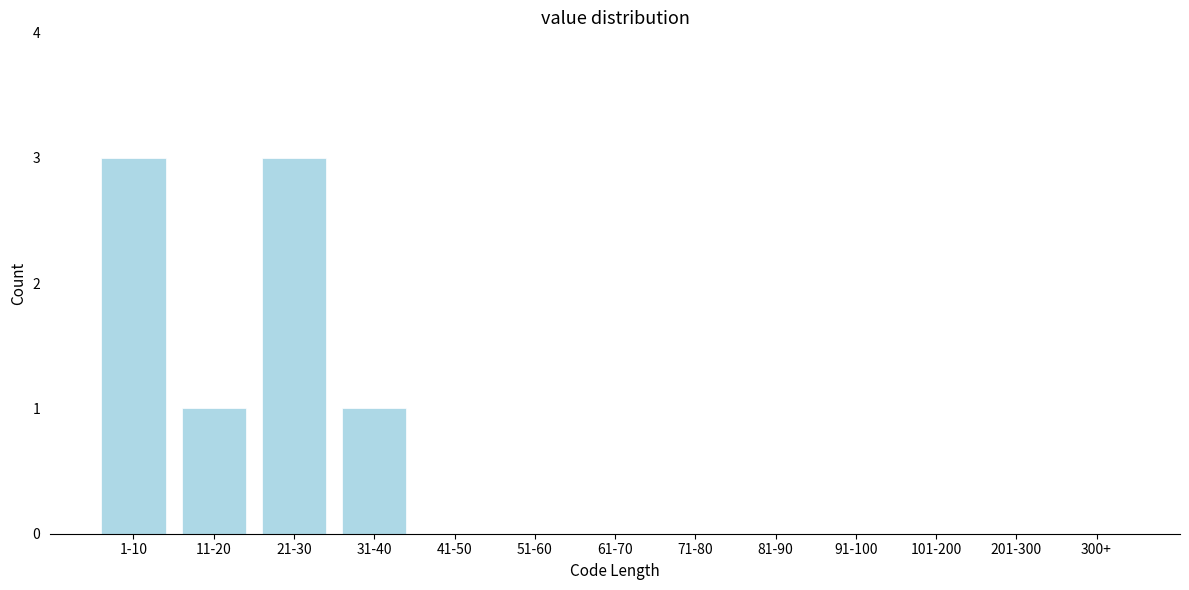

Reading left to right, transcribe all the data shown in this chart.

1-10=3	11-20=1	21-30=3	31-40=1	41-50=0	51-60=0	61-70=0	71-80=0	81-90=0	91-100=0	101-200=0	201-300=0	300+=0